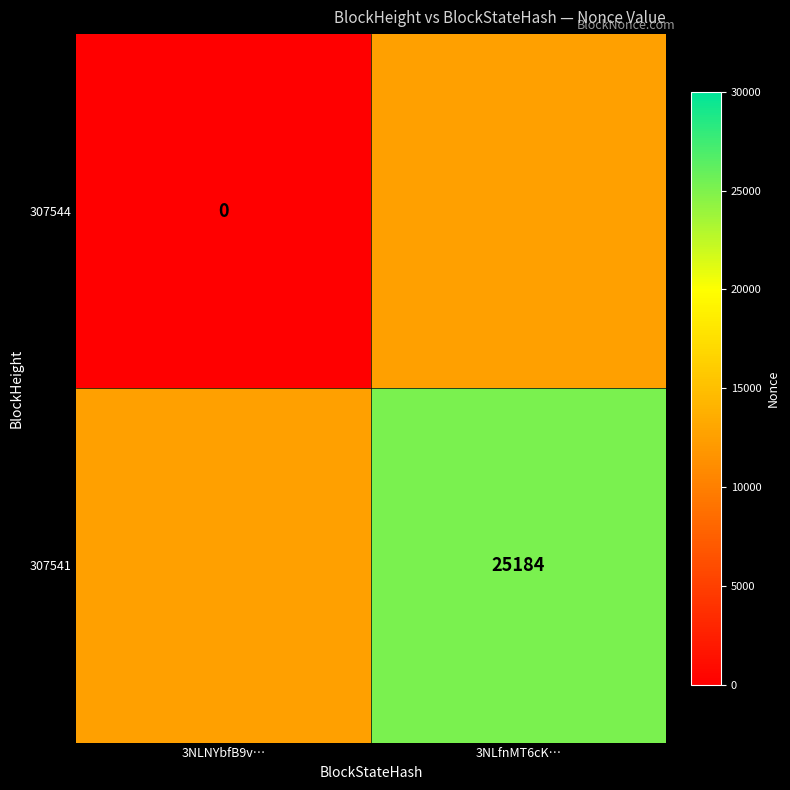

Count the number of data series in this chart.

2